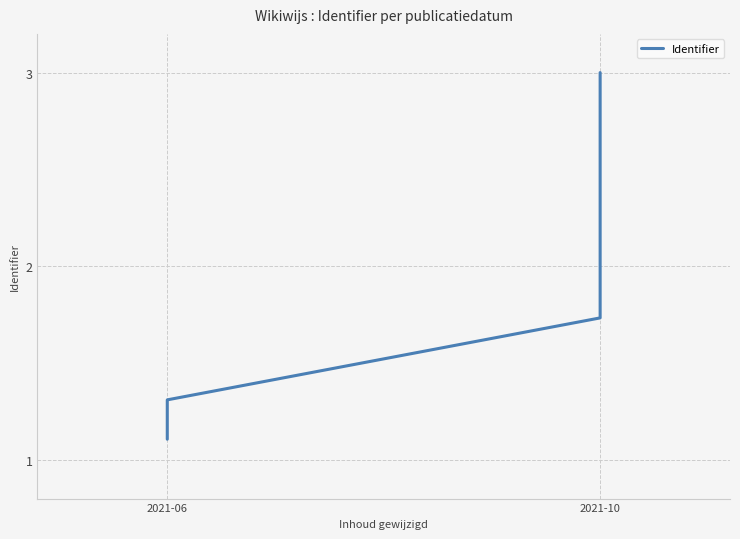

The chart shows a value of 3.0 at 2021-10. True or false?

True